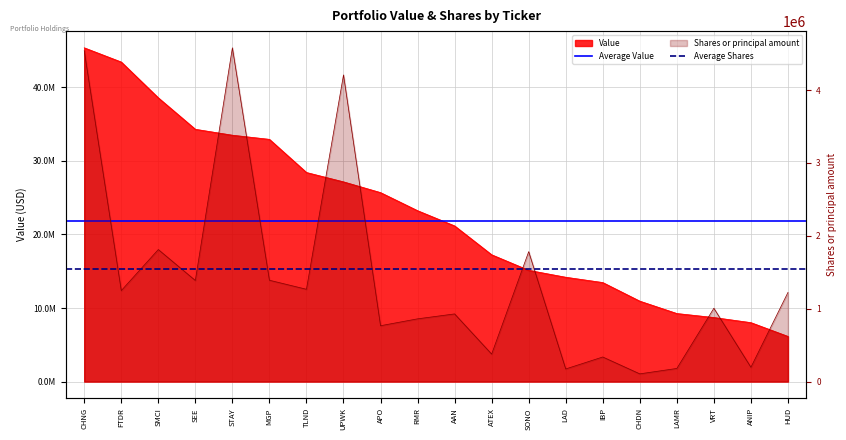

What is the label of the 2nd point from the left?

FTDR